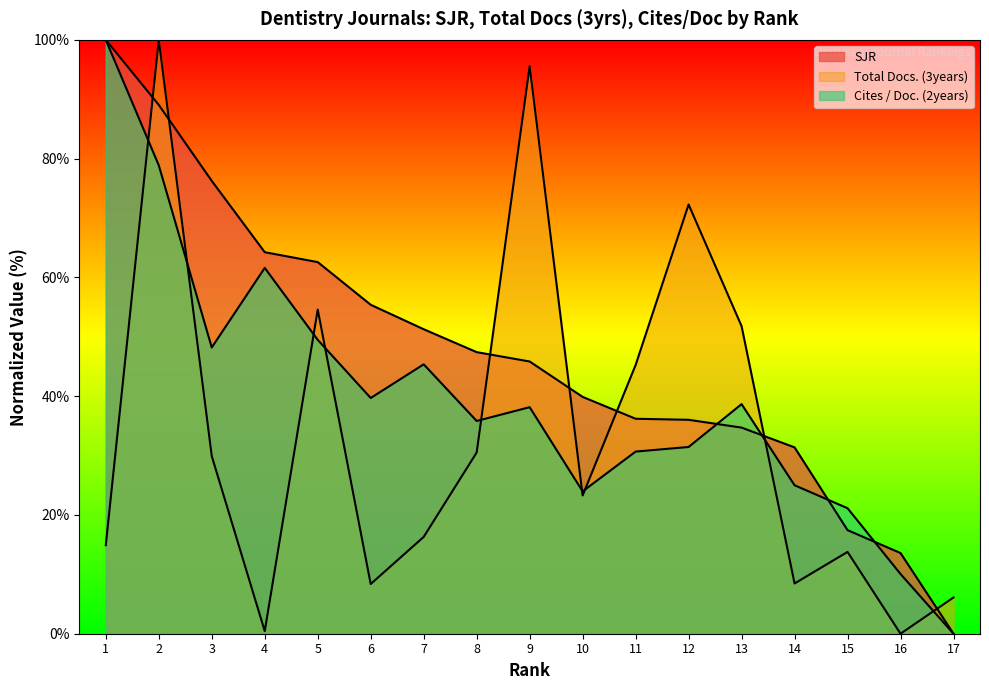

What is the sum of all Total Docs. (3years) values?

571.5